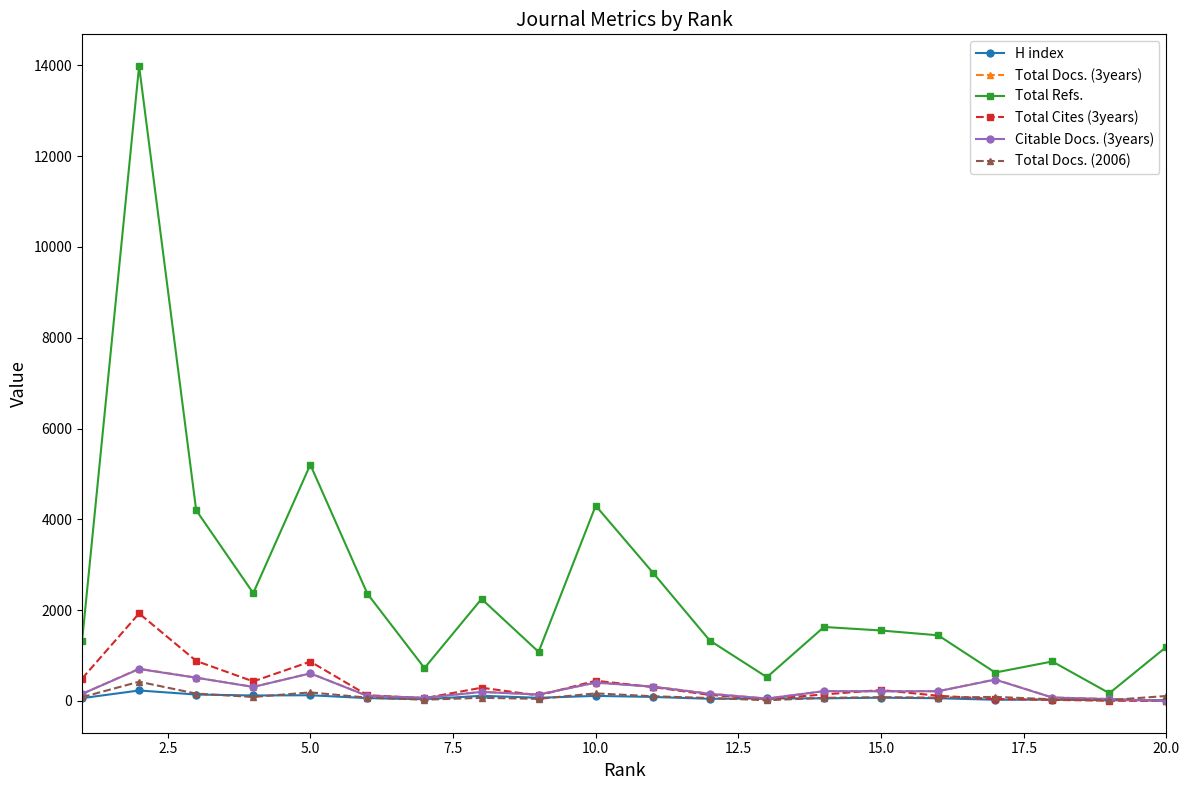

Which series has the largest total across all categories?

Total Refs.